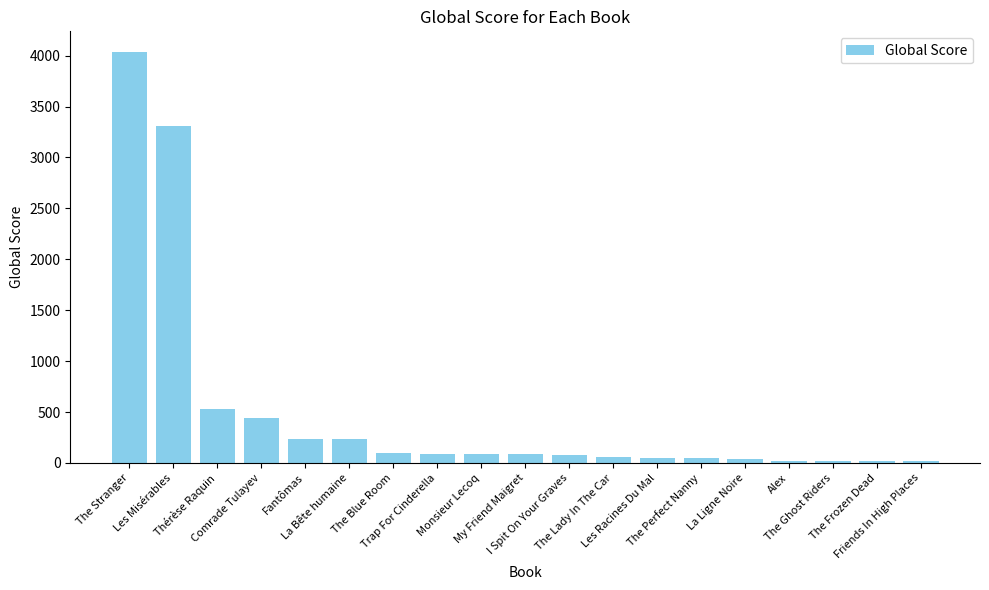

True or false: the data shows 90 at My Friend Maigret.

True